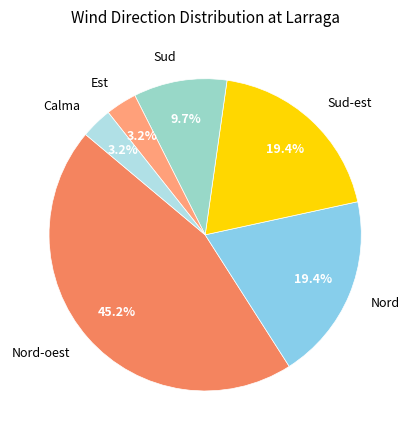

Count the number of slices in the pie.

6